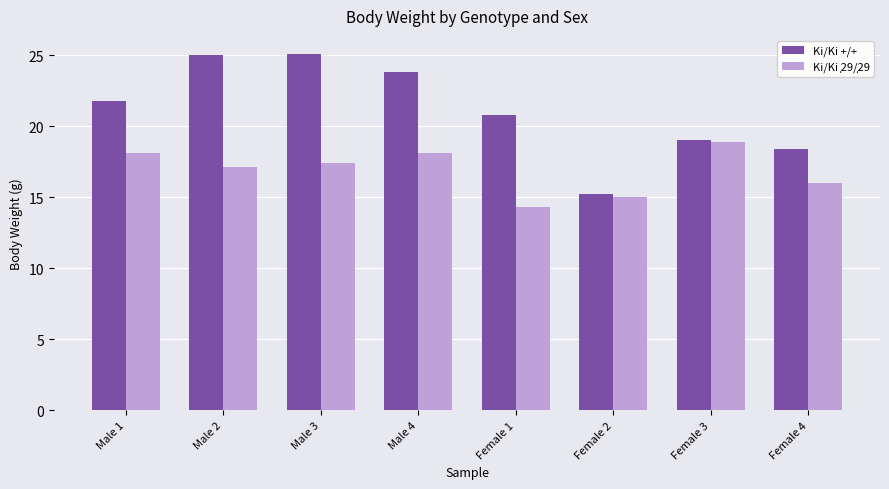

What is the total value across all series at Male 2?

42.1